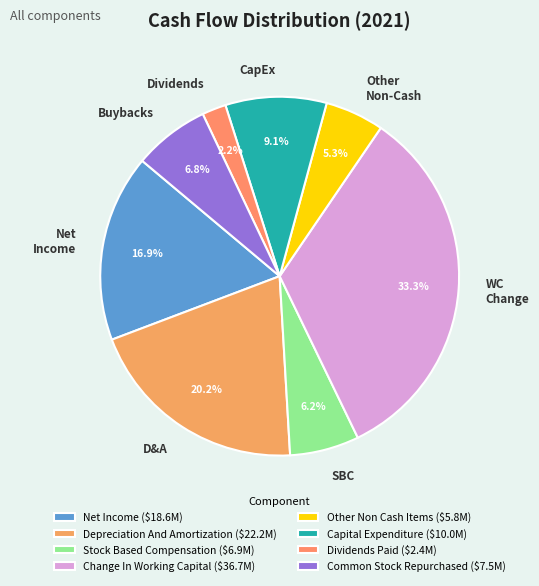

To the nearest percent, what is the difference between the Capital Expenditure and Net Income slice percentages?

8%